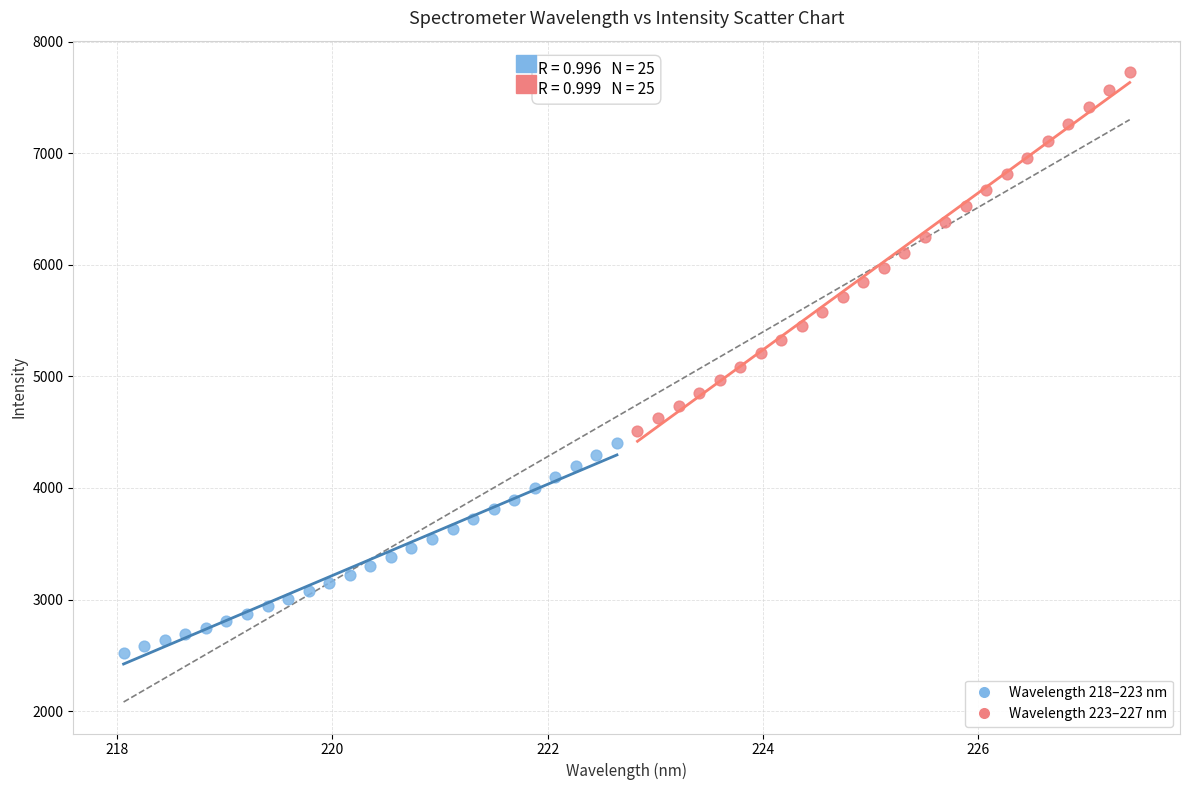

Which series contains the highest Y value?

Wavelength 223–227 nm